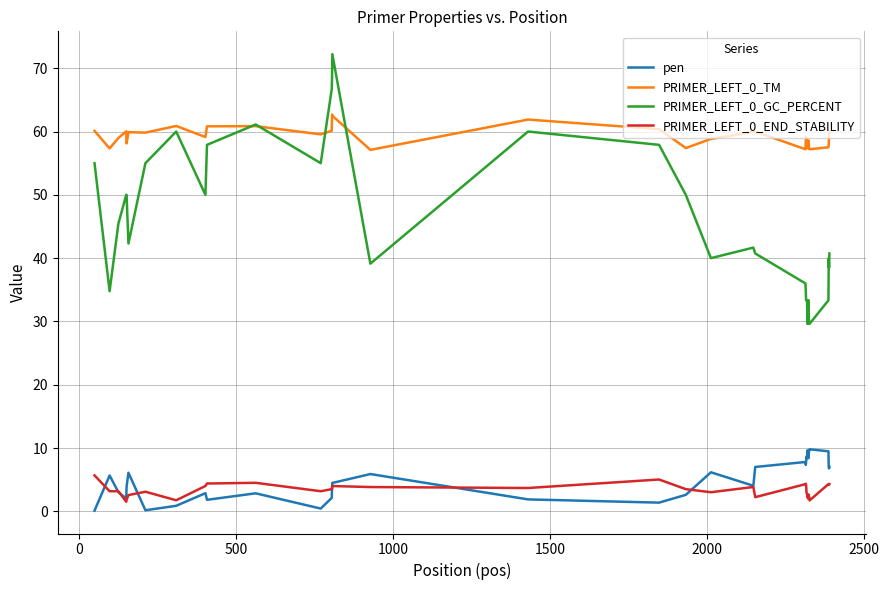

What is the minimum value for PRIMER_LEFT_0_TM?

57.1